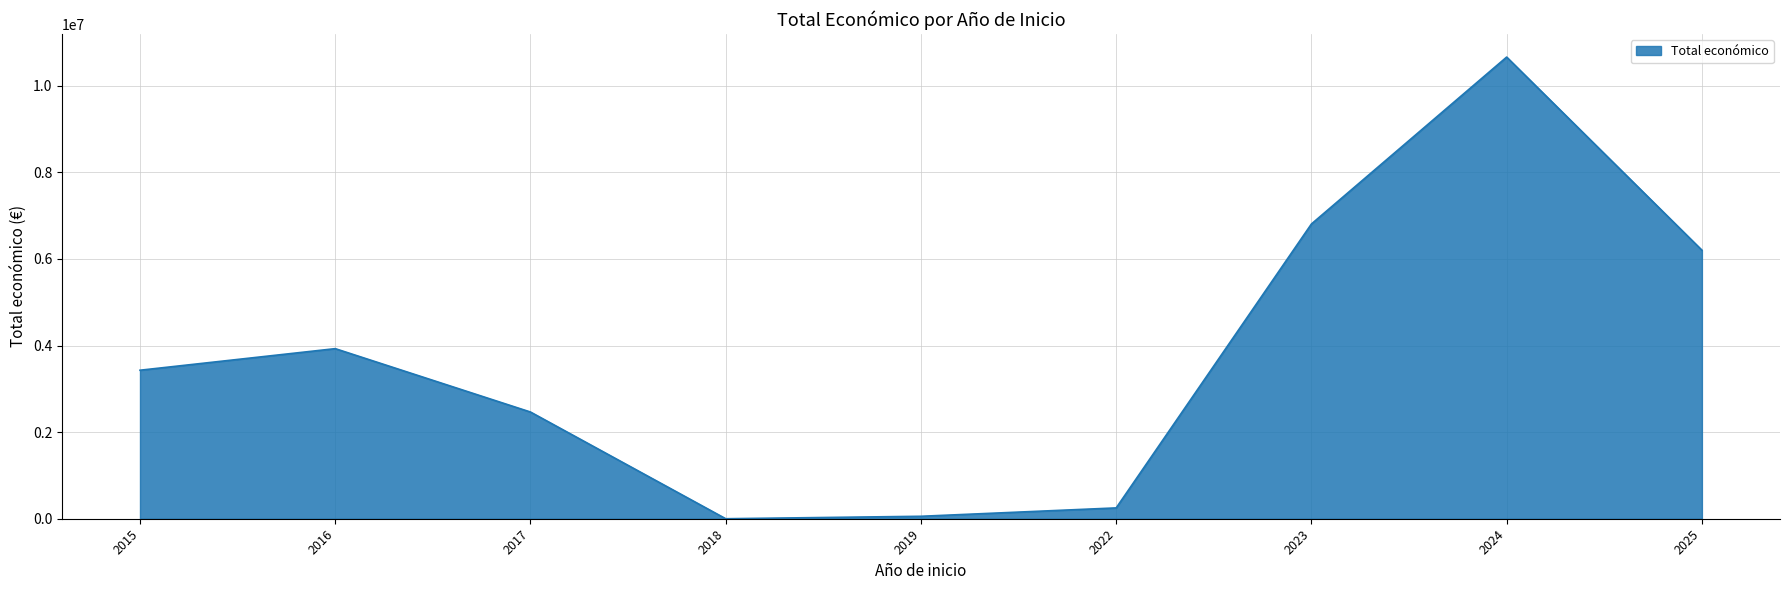

What is the greatest value displayed?

10662392